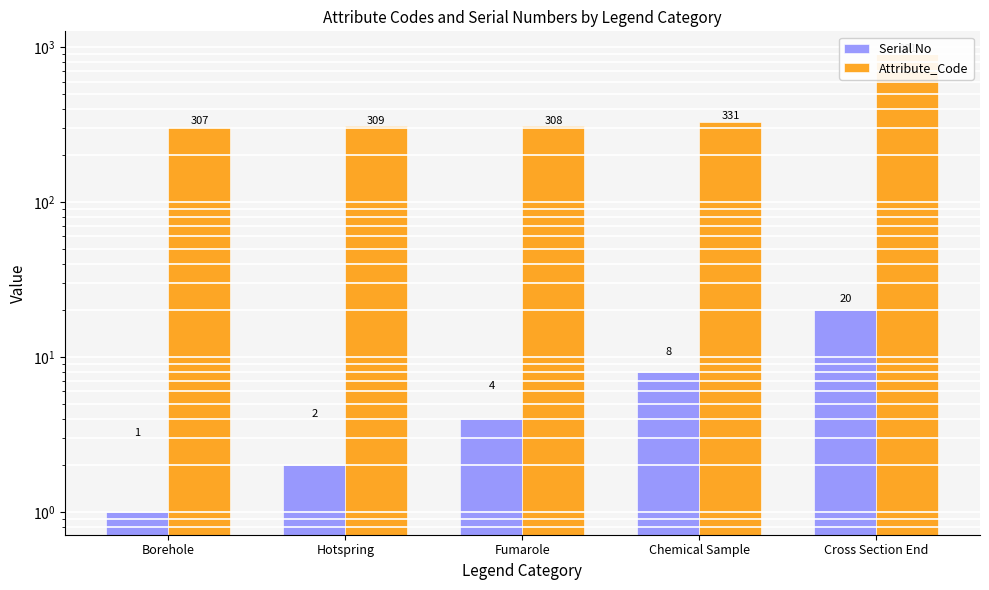

How many values in the Attribute_Code series are below 309?

2